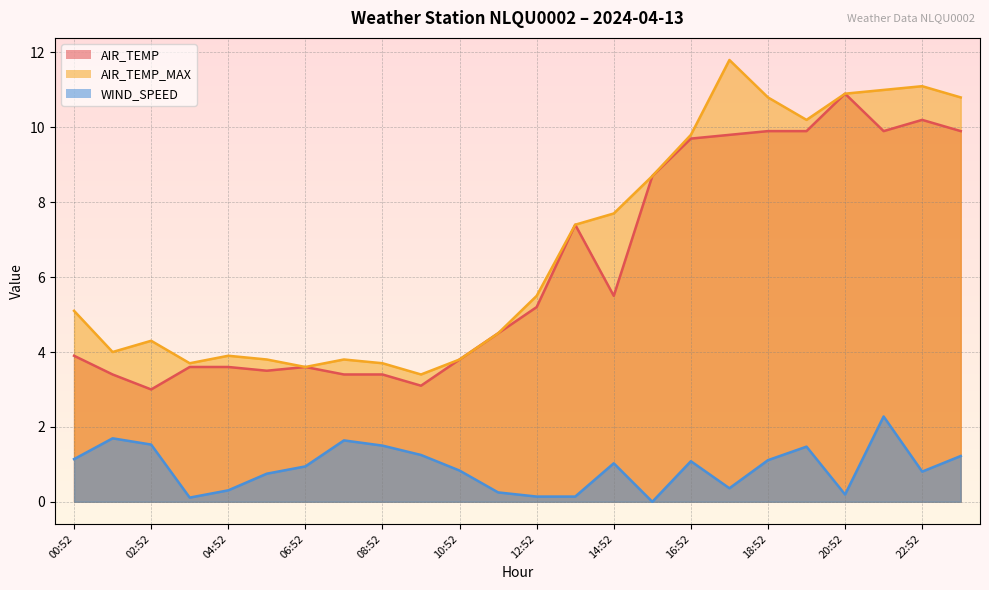

What is the value of the AIR_TEMP_MAX point at the 15th from the left?

7.7